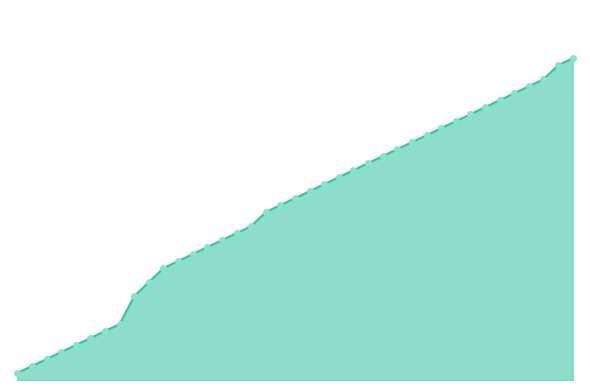

Does the chart have visible grid lines?

No